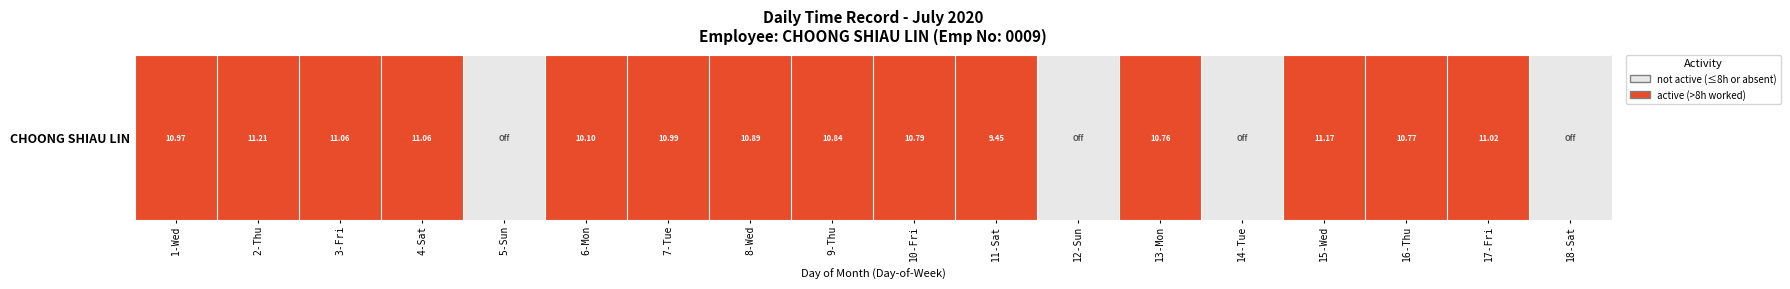

How many values are below 1?

4